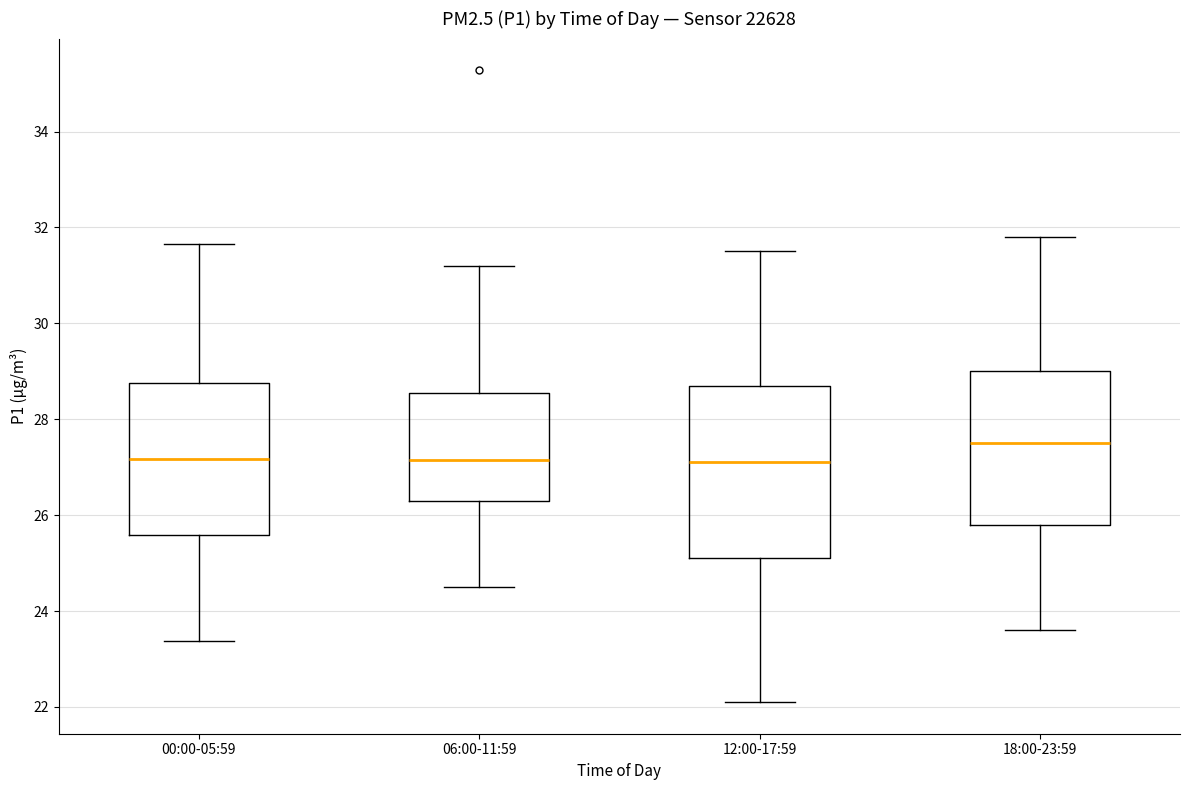

Comparing the boxes themselves (not the whiskers), which one is the tallest?

12:00-17:59